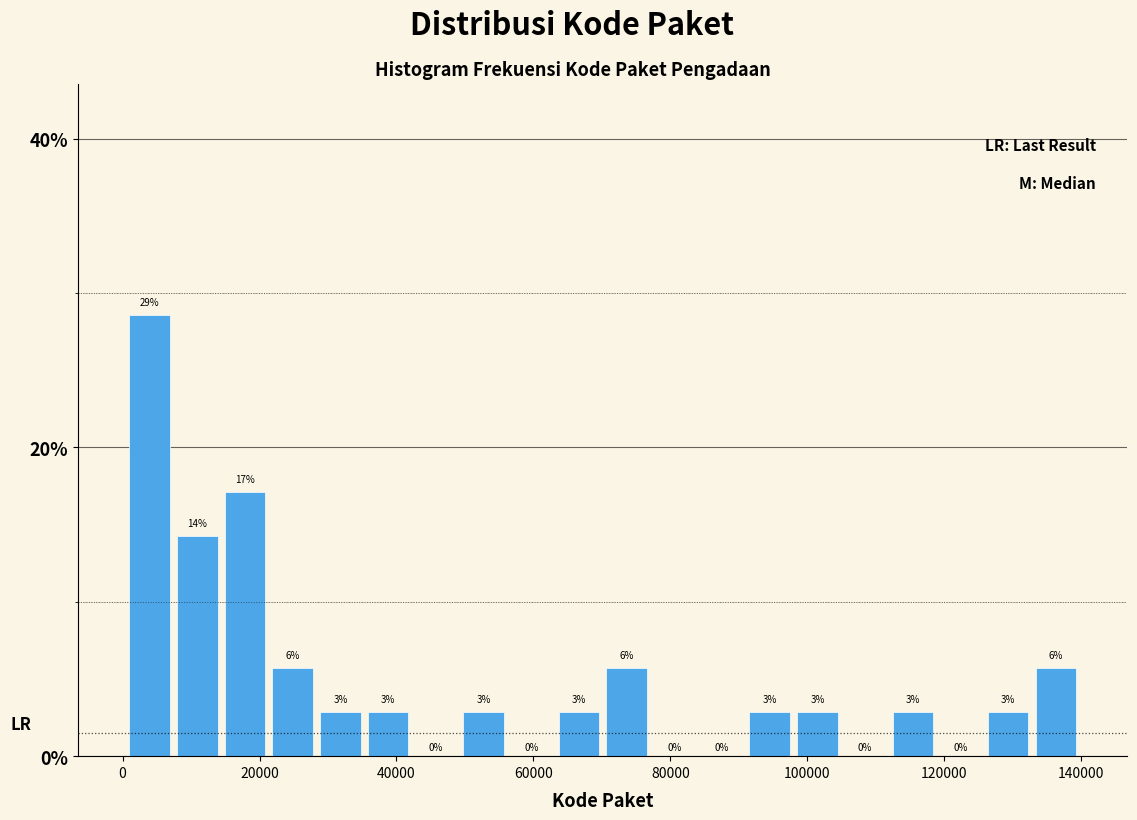

Read against the x-axis, roughly where is the centre of the tallest bar?

4000